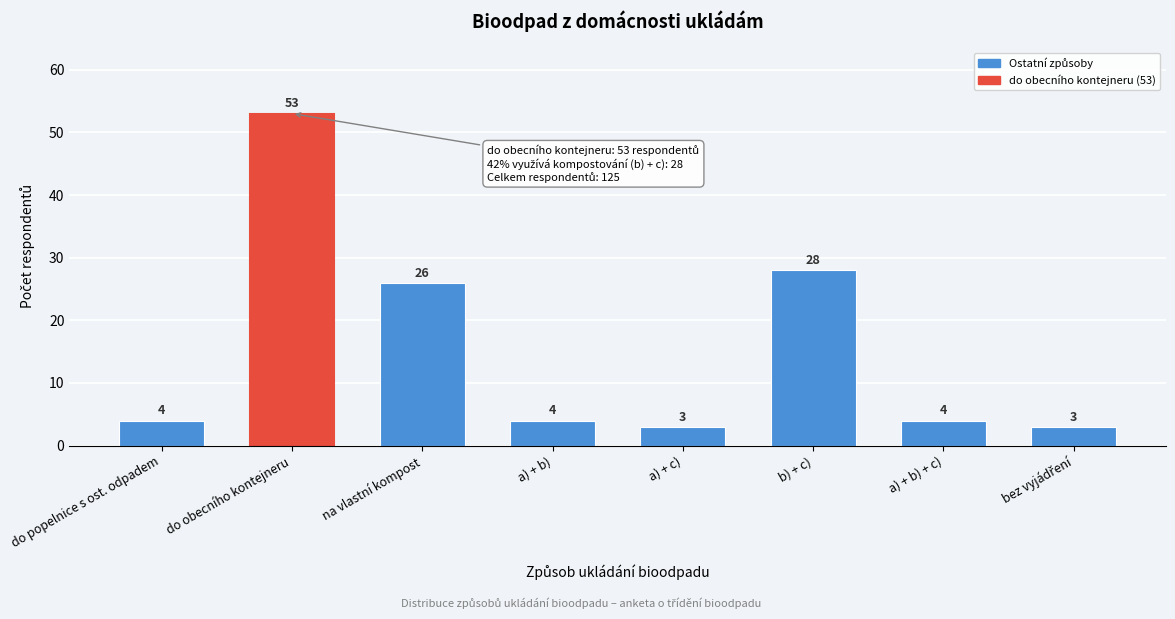

Reading left to right, what are all the values shown in this chart?

4	53	26	4	3	28	4	3